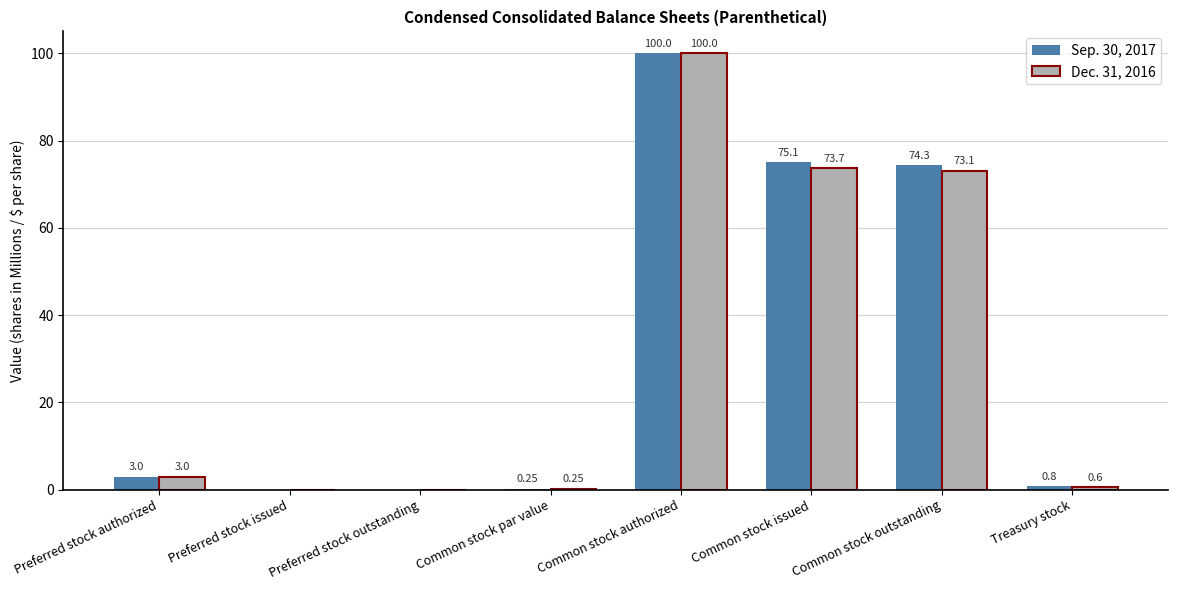

Which label corresponds to the largest value in the chart?

Common stock authorized